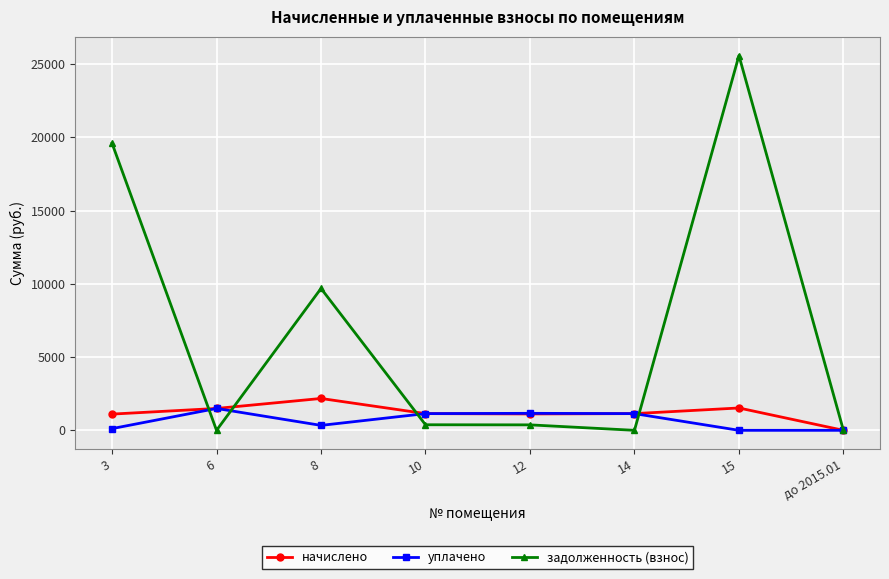

At which category is the sum across all series the highest?

15